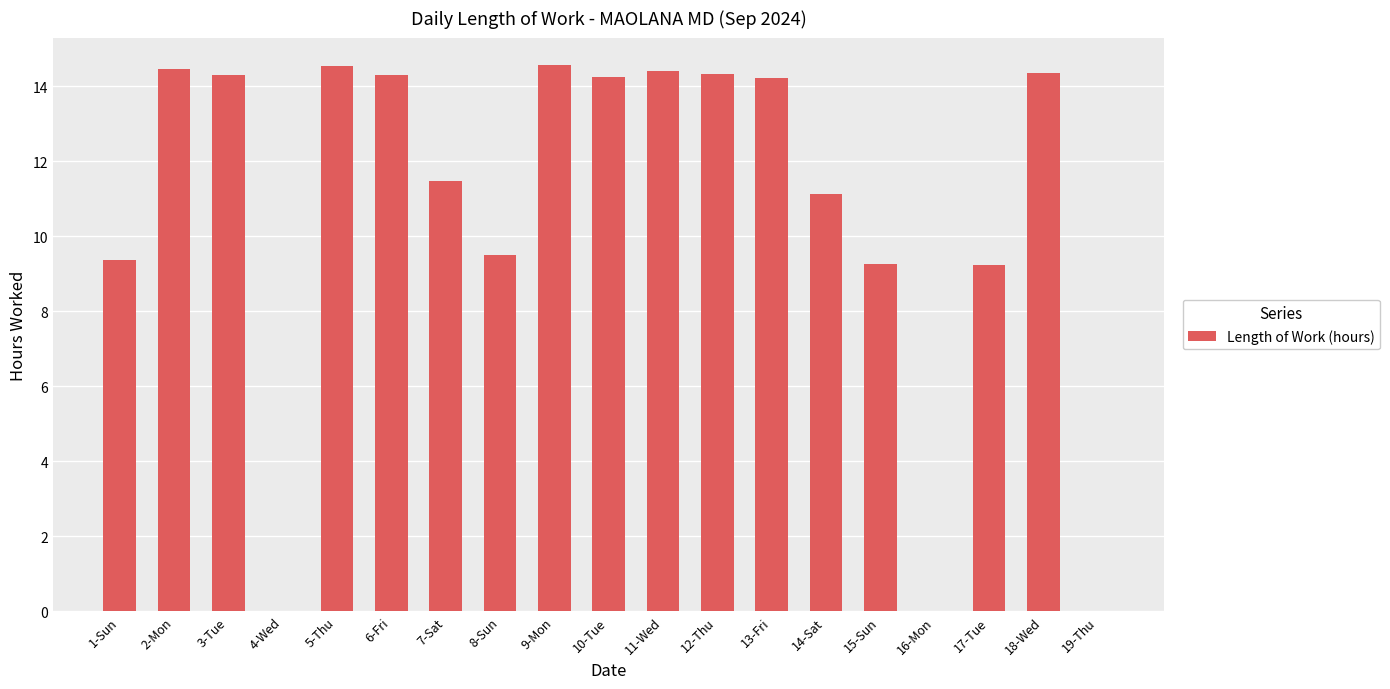

The chart shows a value of 13.6 at 15-Sun. True or false?

False